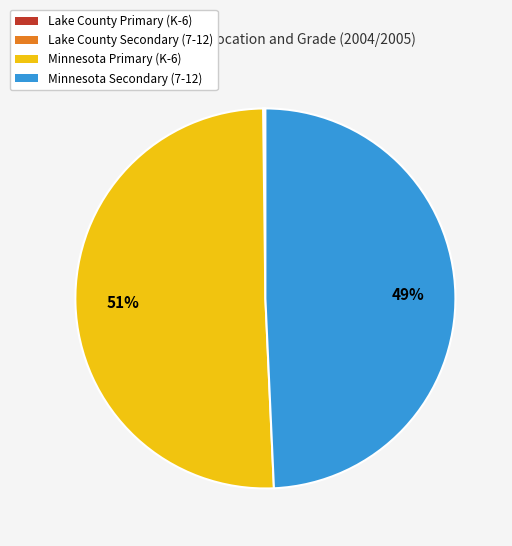

What is the largest slice in the pie chart?

Minnesota Primary (K-6)